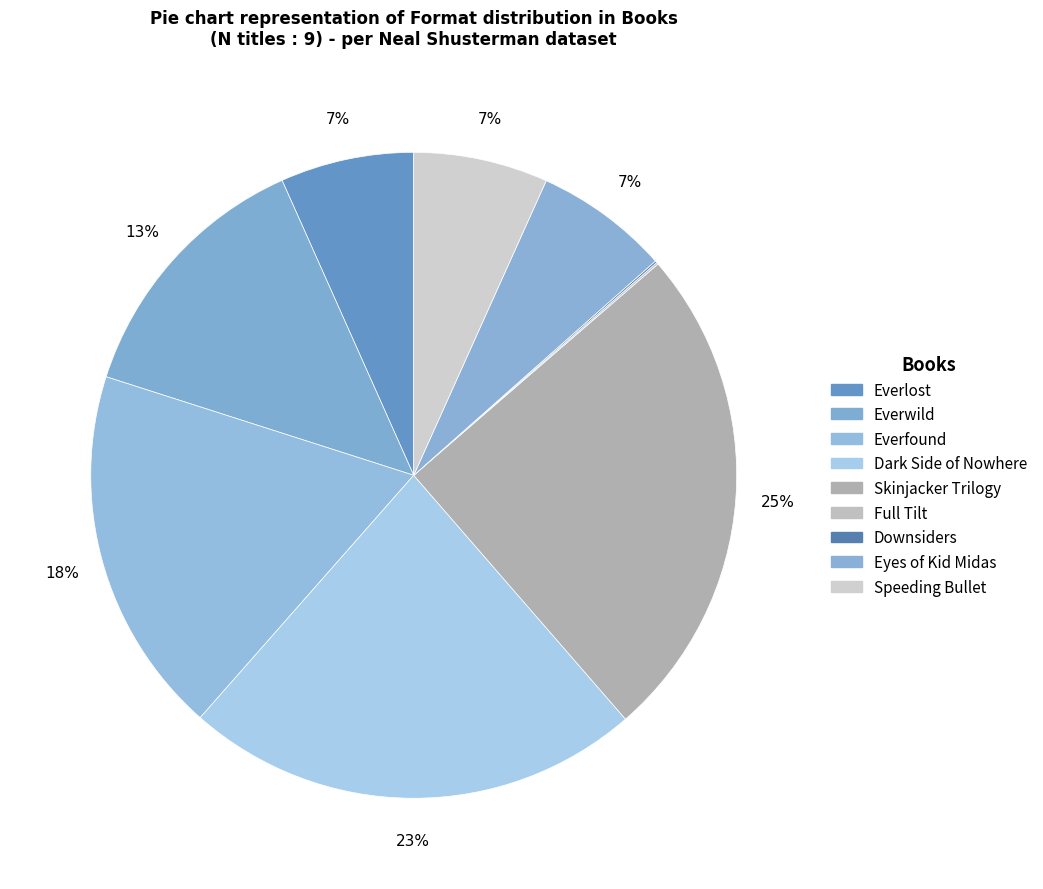

To the nearest percent, what is the average slice percentage?

11%